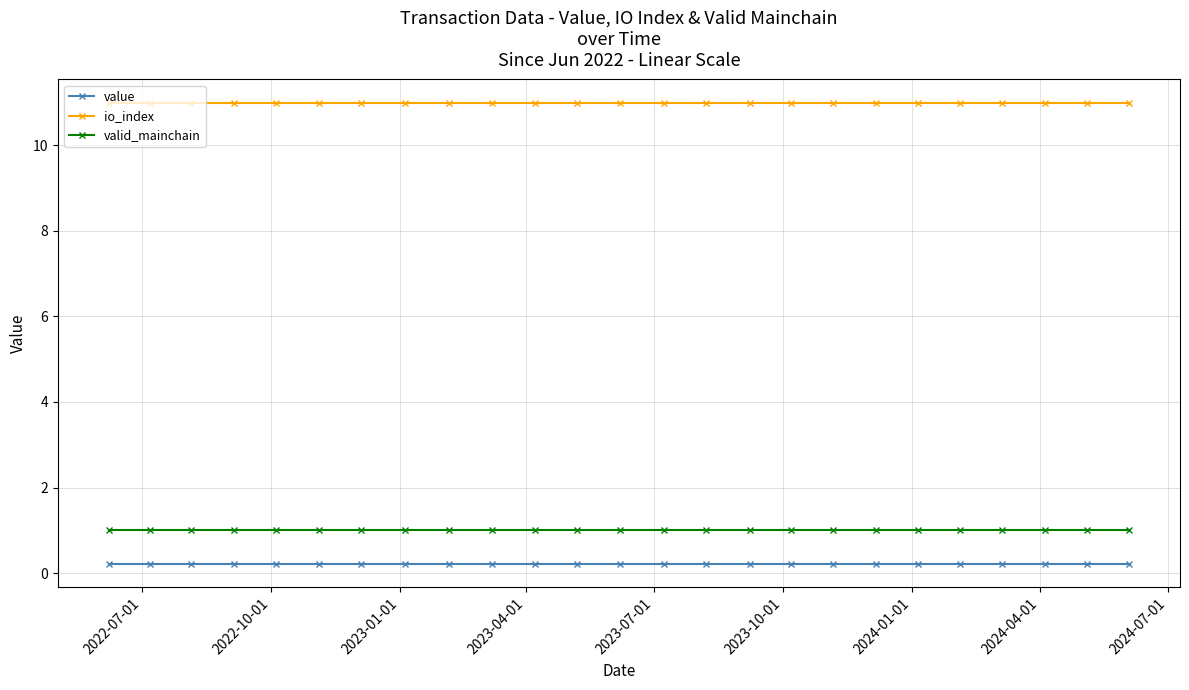

Rank the series by their maximum value, from highest to lowest.

io_index, valid_mainchain, value